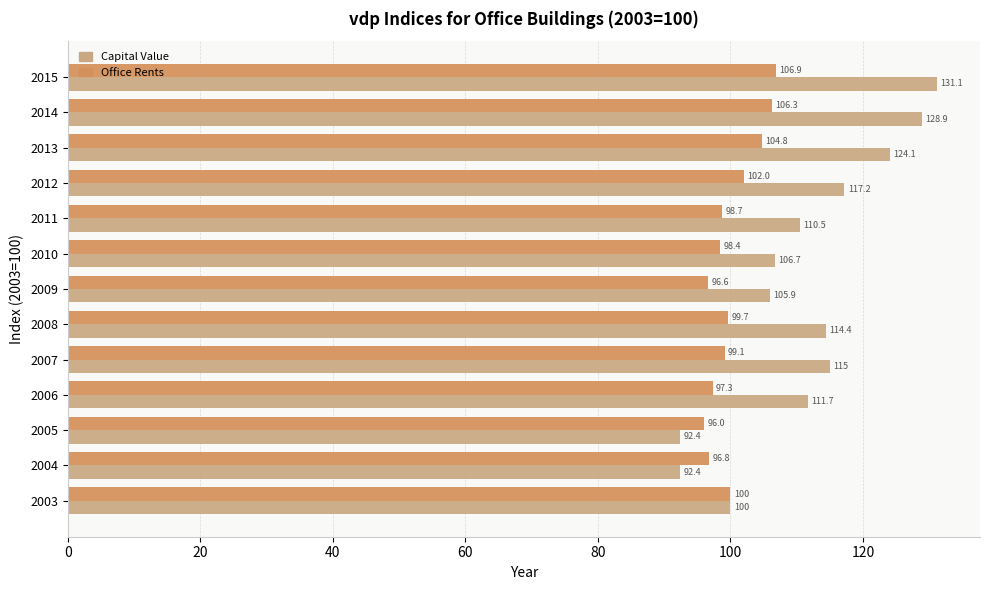

Rank the series at 2012 from lowest to highest value.

Office Rents, Capital Value